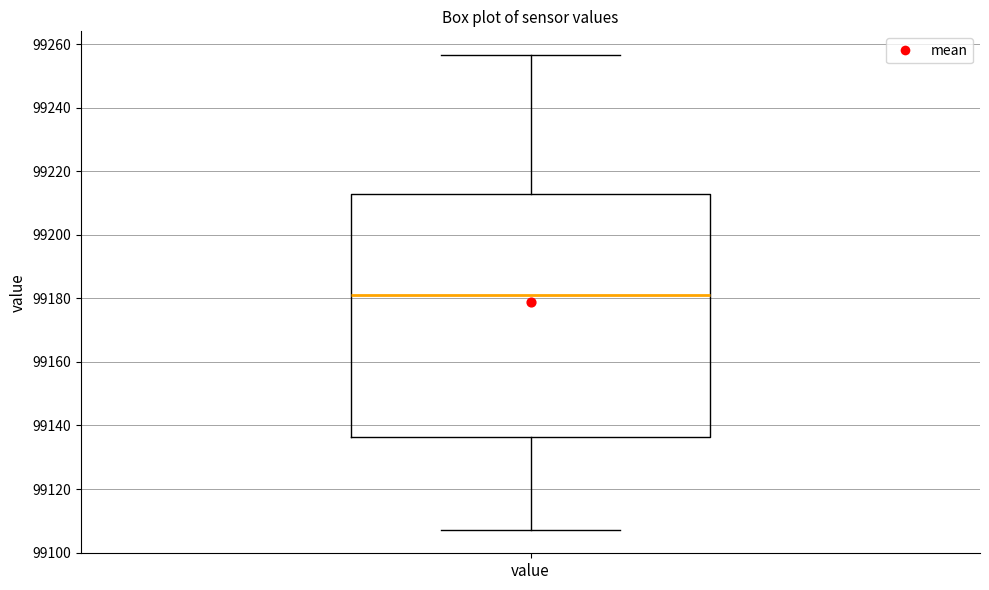

Where is the upper edge of the box for value on the y-axis? The values are not printed on the chart, so give them approximately, as read against the axis.

99212